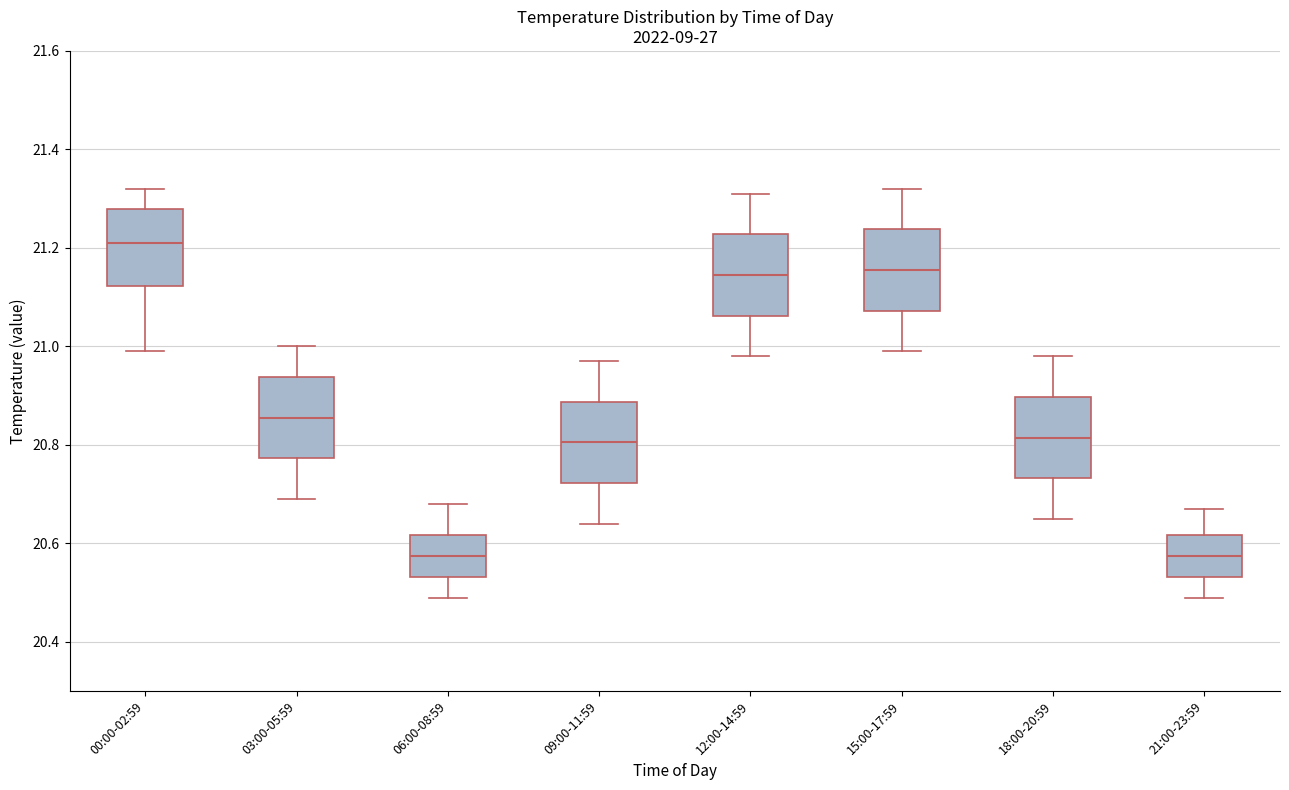

Which box has the highest median line?

00:00-02:59